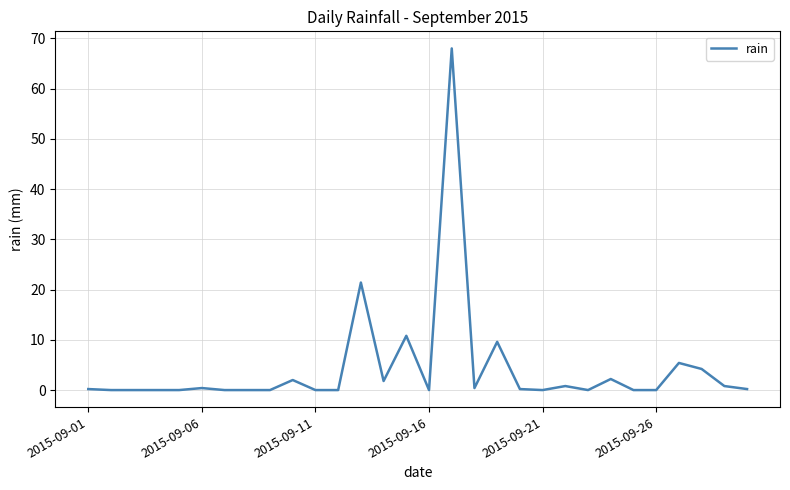

What is the difference between the maximum and minimum values?

68.0